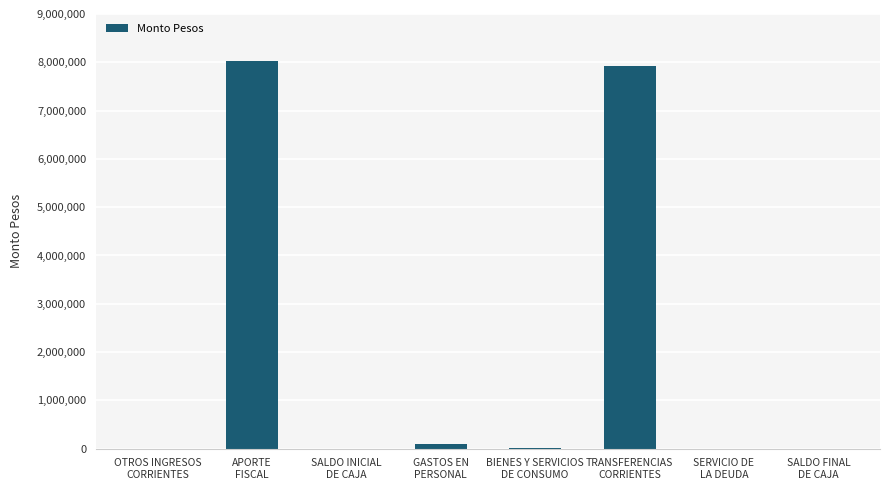

What is the sum of all values?

16070270